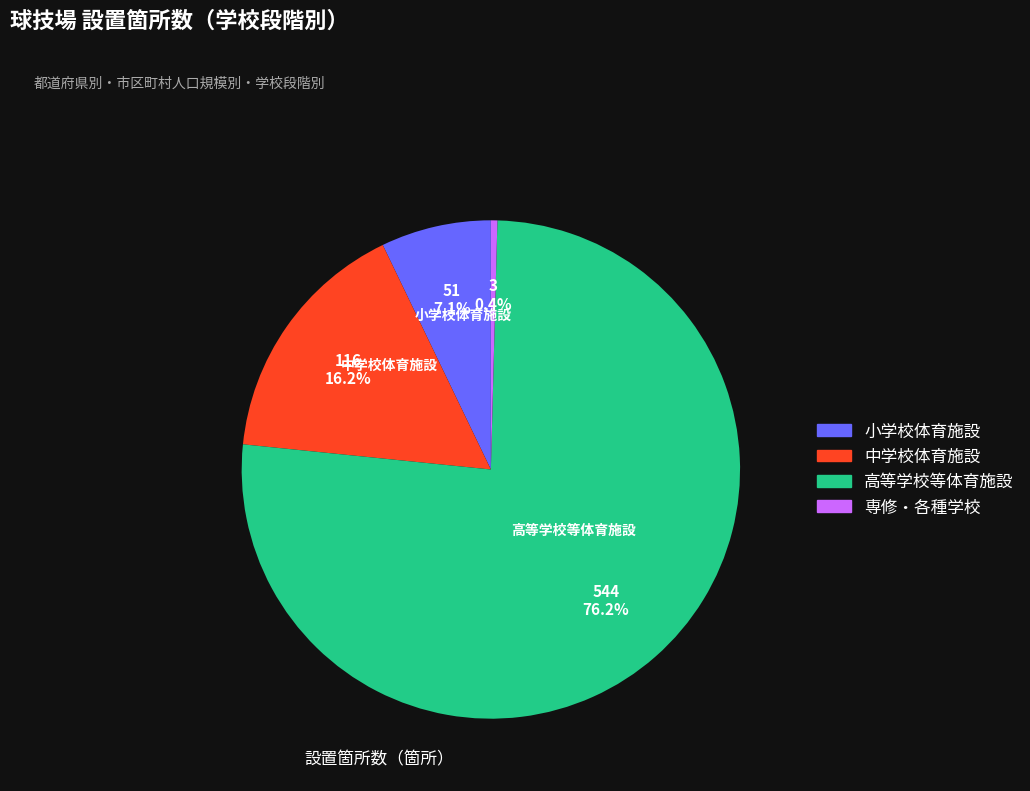

To the nearest percent, what is the combined percentage of 小学校体育施設 and 専修・各種学校?

8%